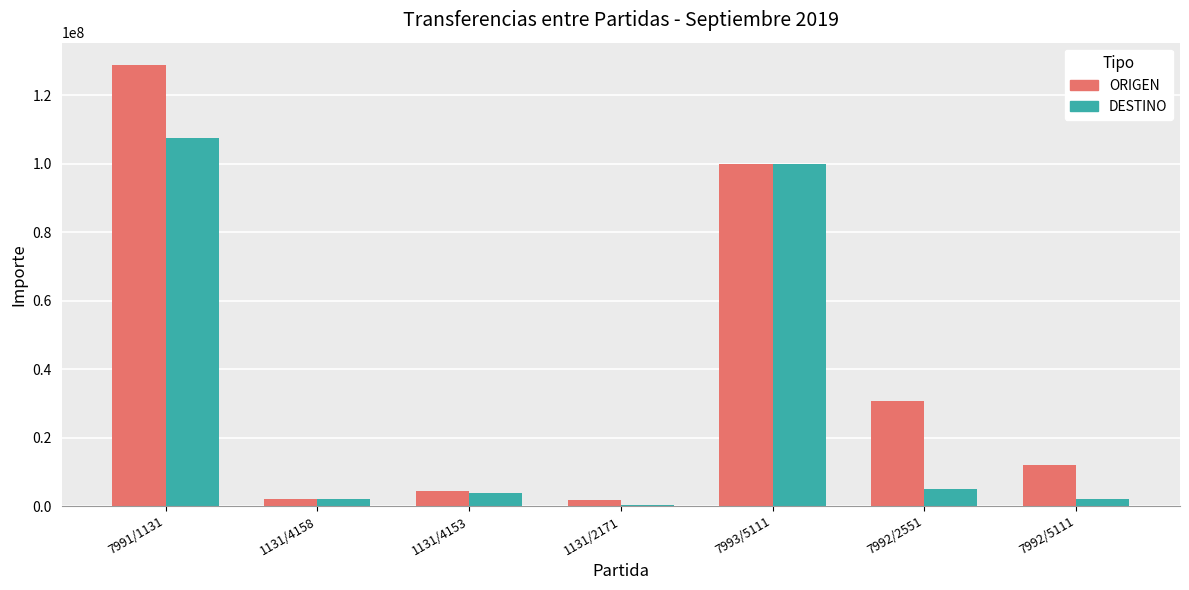

The value of ORIGEN at 7991/1131 is 128849170.0. True or false?

True